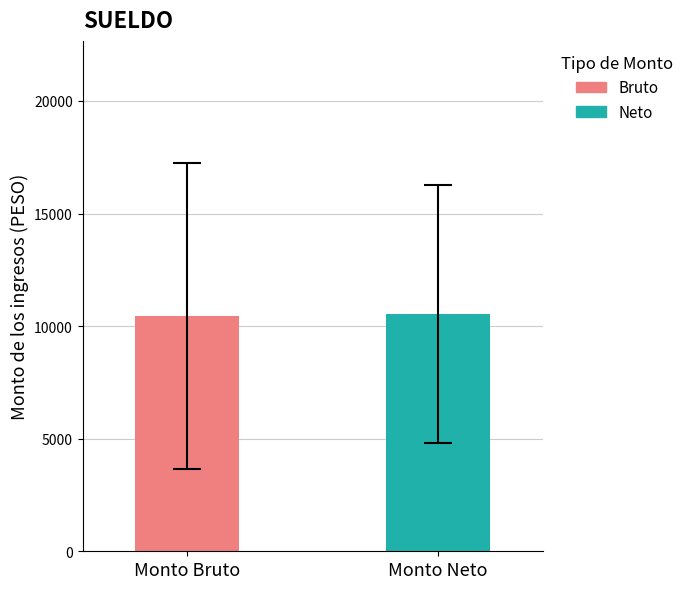

How many bars are there in total?

2